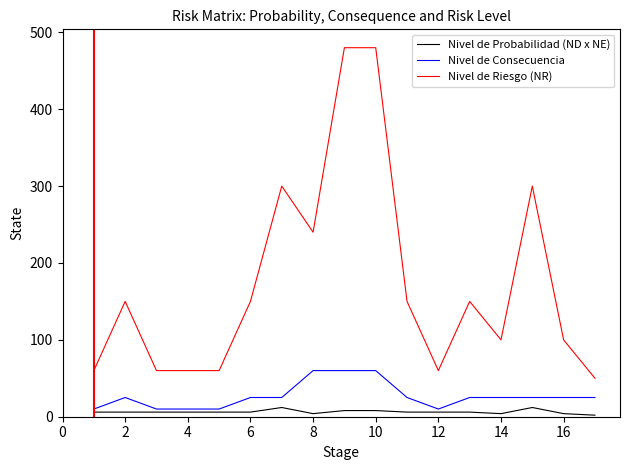

What is the greatest value displayed?

480